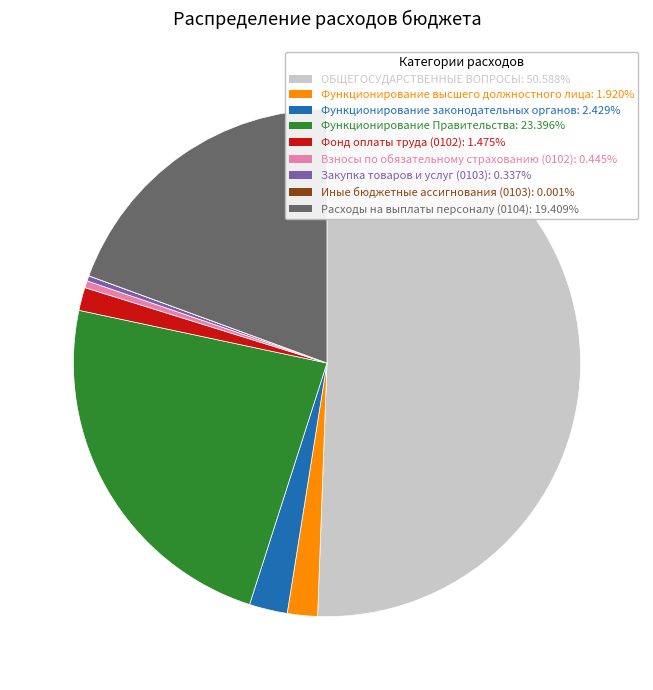

Is the sum of Взносы по обязательному страхованию (0102) and Функционирование законодательных органов greater than half?

No